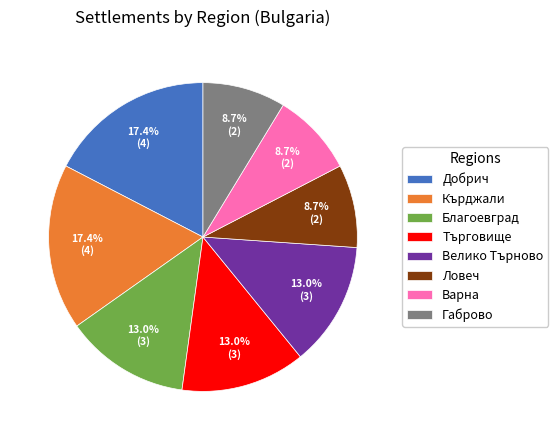

To the nearest percent, what is the difference between the largest and smallest slice percentages?

9%